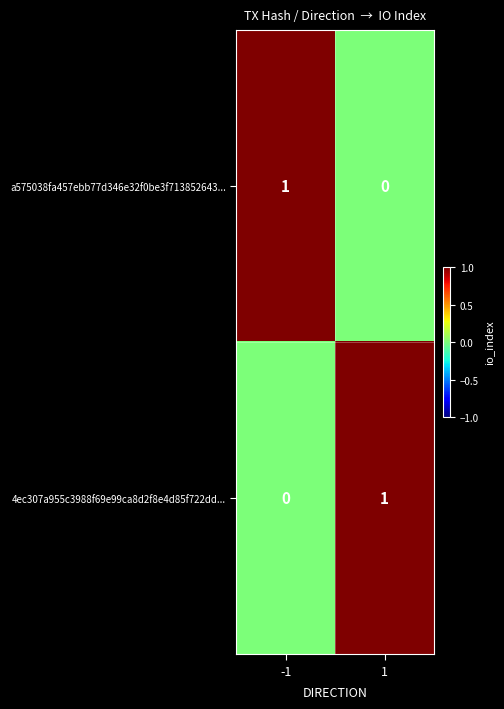

The 4ec307a955c3988f69e99ca8d2f8e4d85f722dd... series shows 0 at -1. True or false?

True